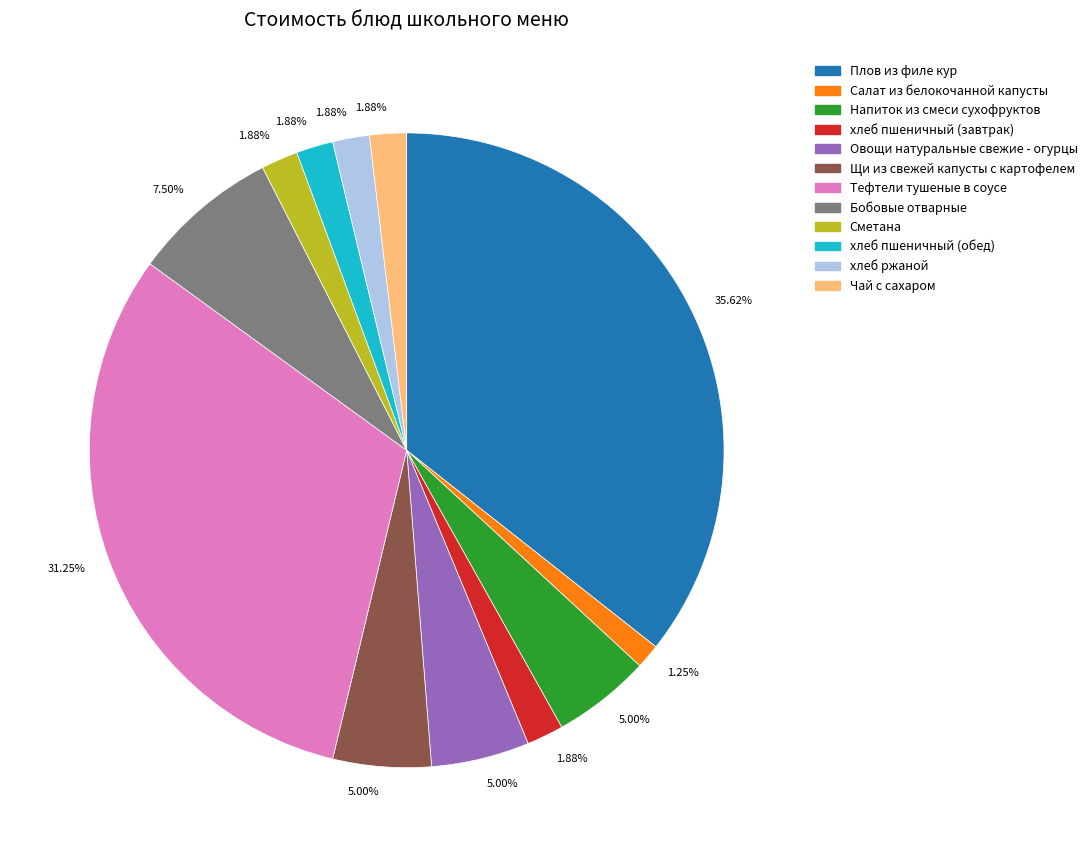

Is there a majority slice in this chart?

No